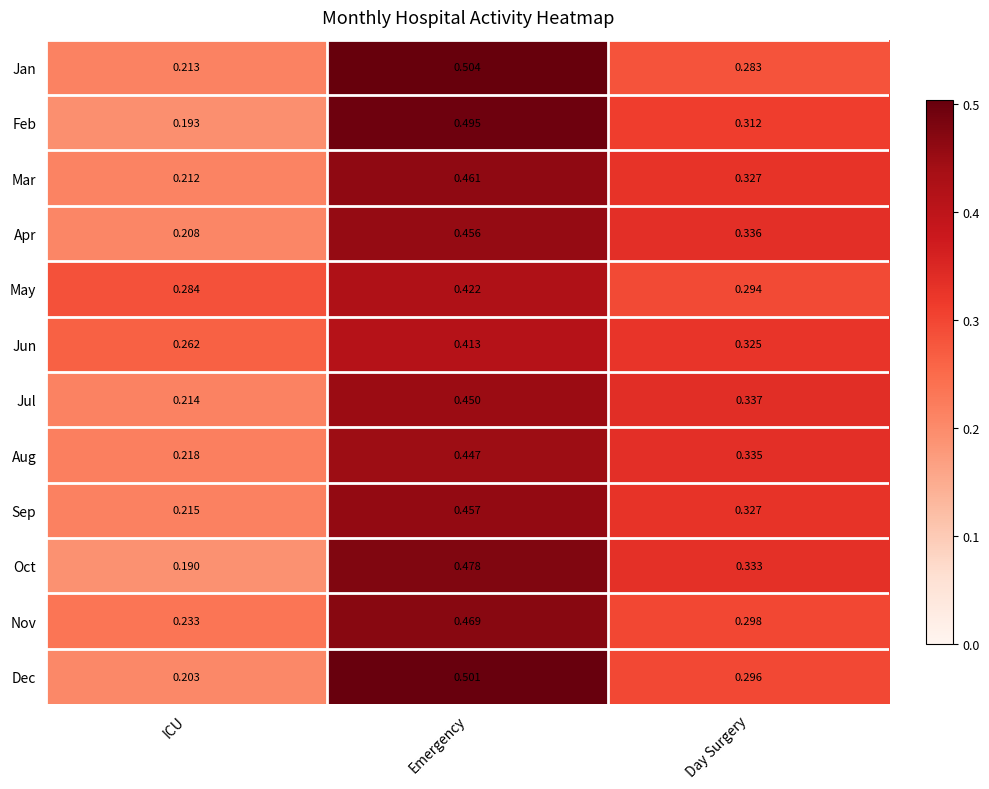

At which label does Jan reach its peak?

Emergency